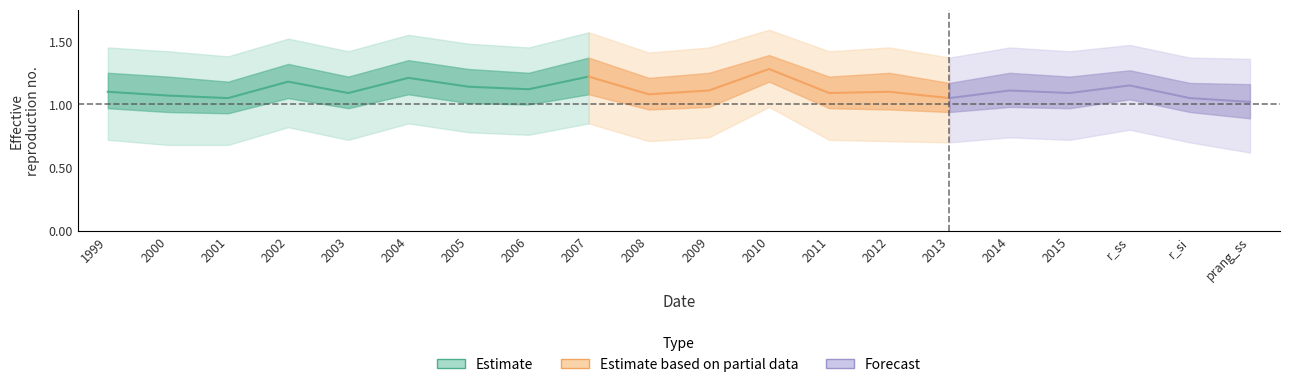

How many lines are shown in the chart?

5